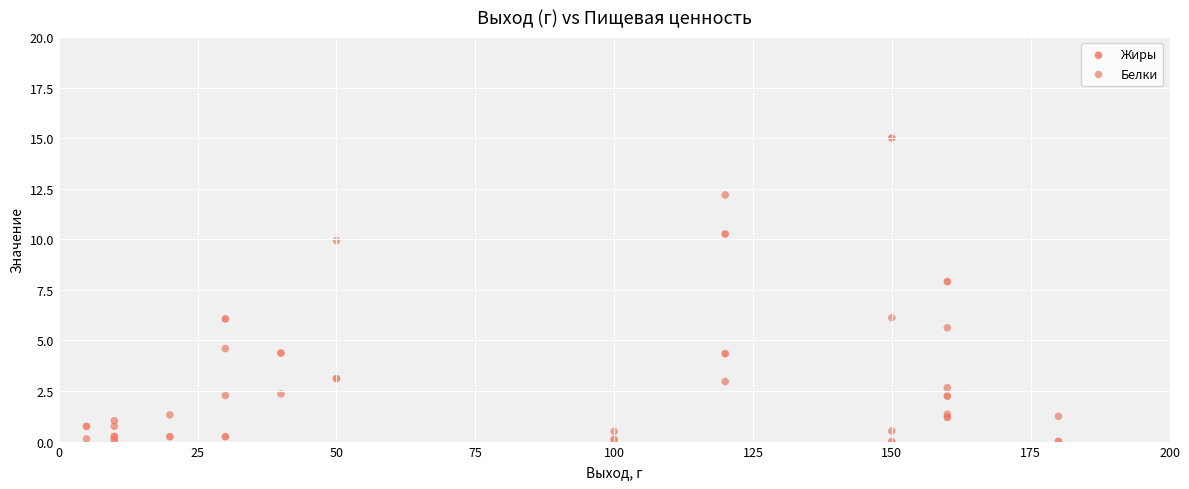

What are all the series names shown in the legend?

Жиры, Белки